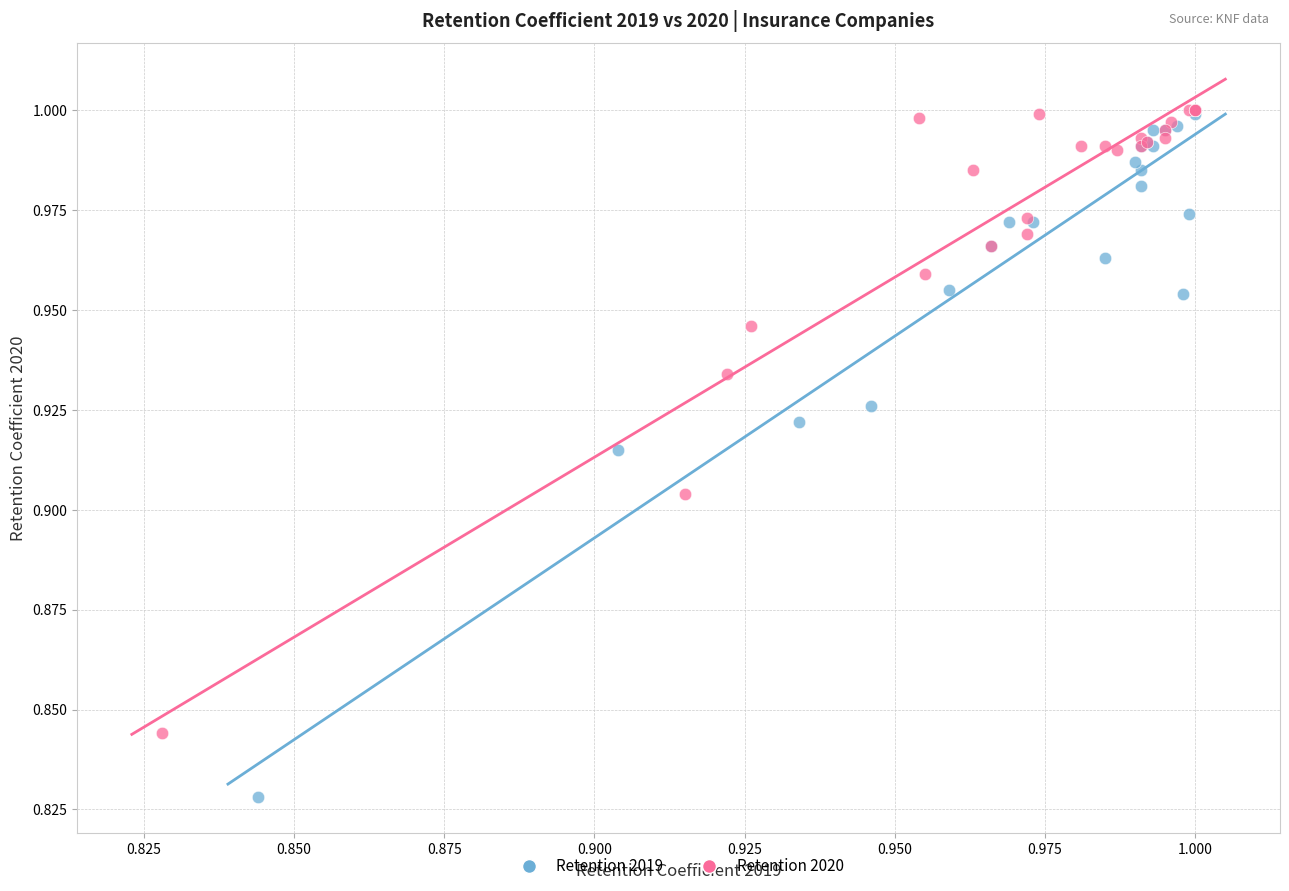

Which series reaches the minimum Y coordinate?

Retention 2019